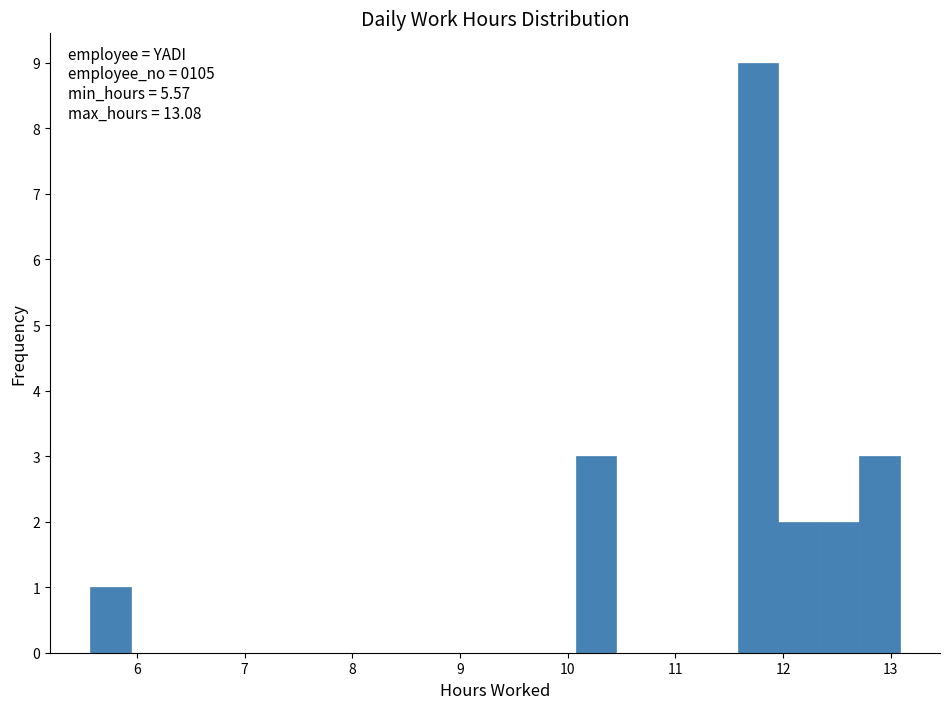

Around what value on the x-axis is the tallest bar? Give the approximate position of its centre, as read against the axis.

11.8